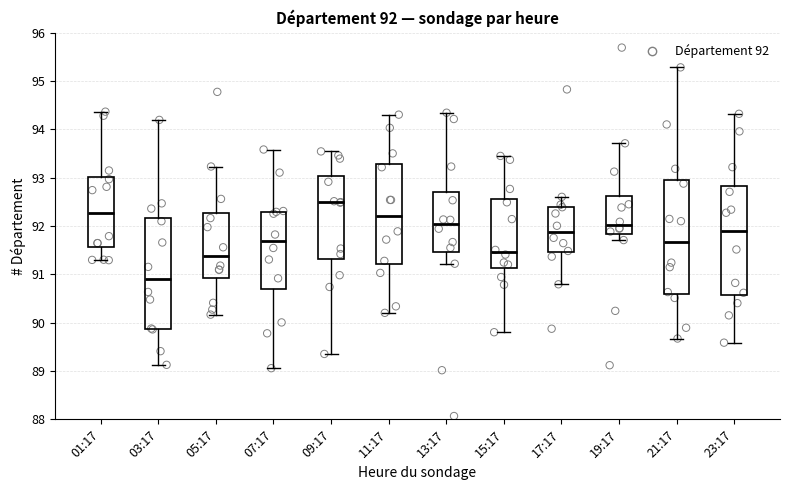

Which box has the lowest median line?

03:17